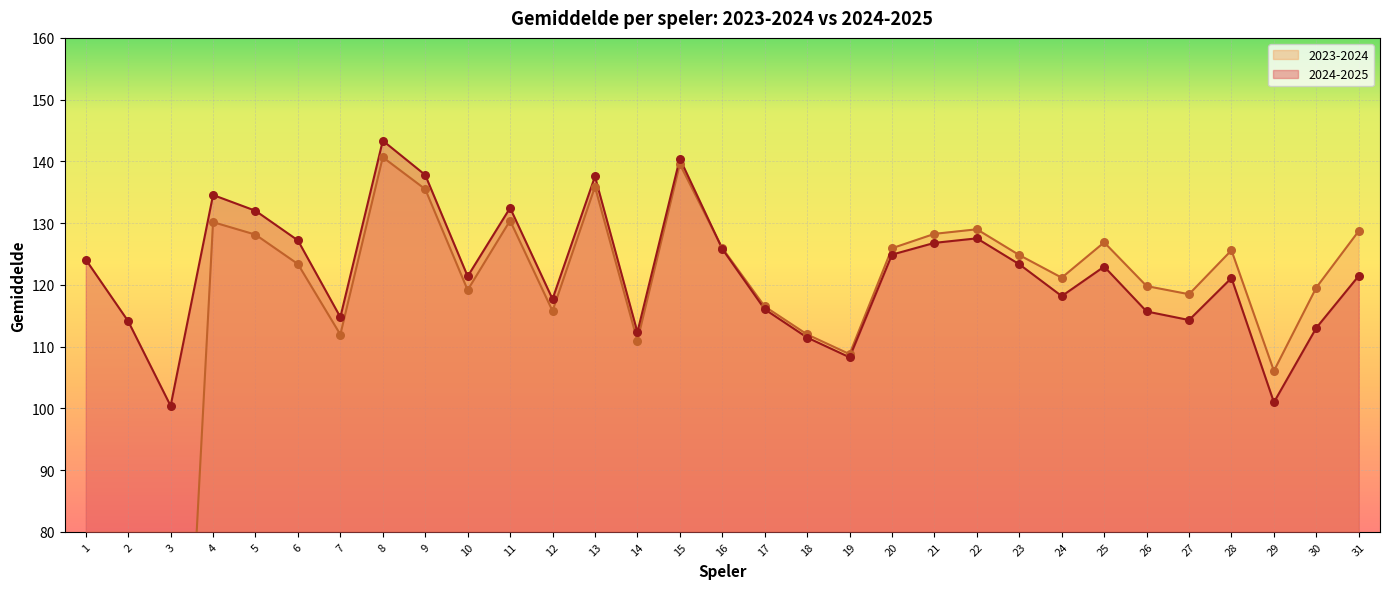

Is the value of 2024-2025 at 11 greater than the value of 2023-2024 at 16?

Yes